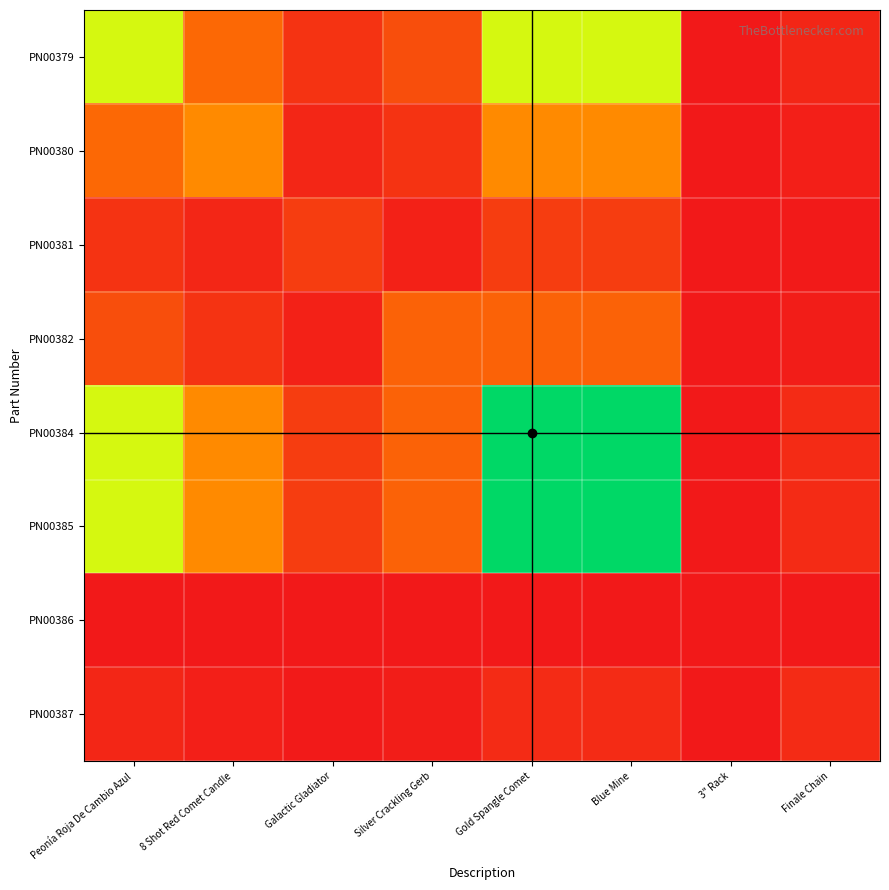

What is the difference between the highest and lowest values at Blue Mine?

100.0